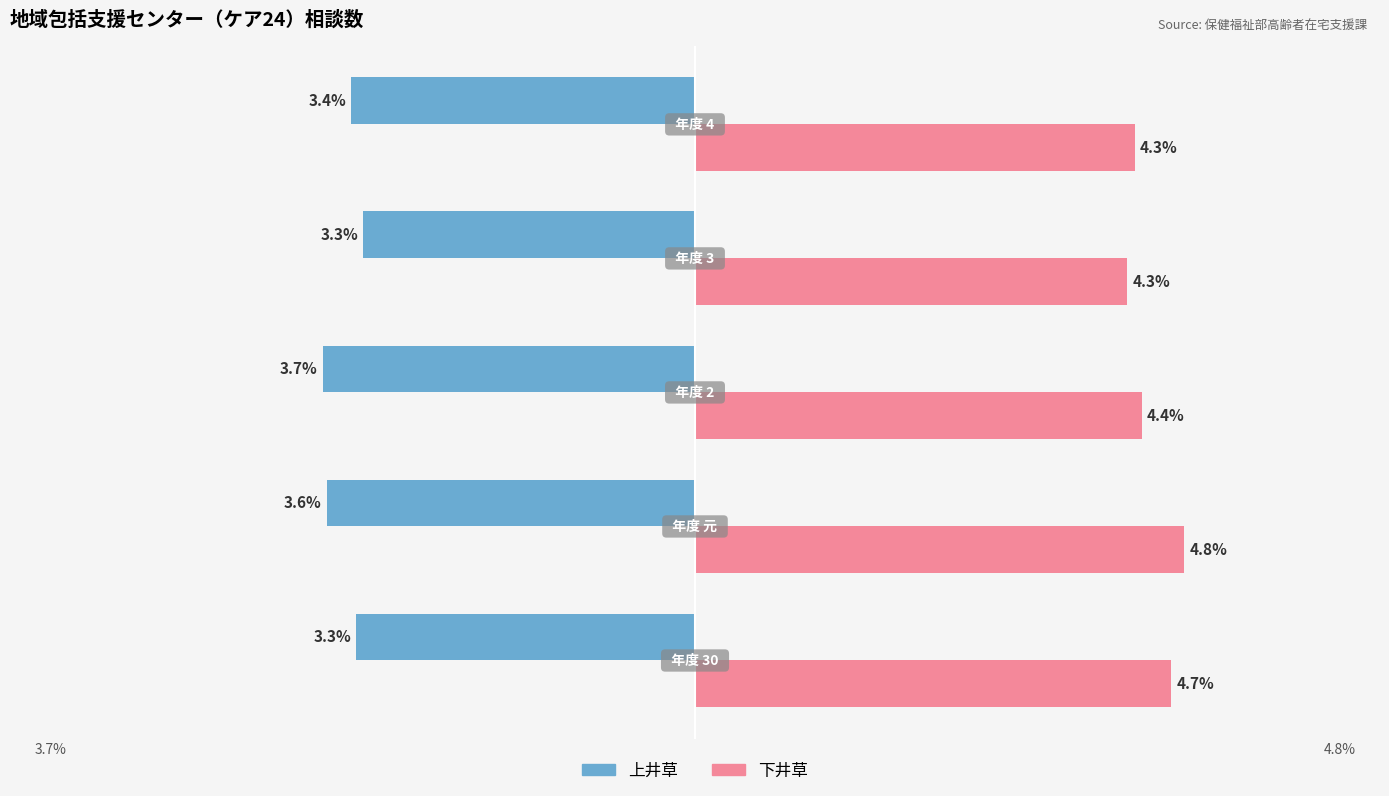

Which series has the largest total across all categories?

下井草